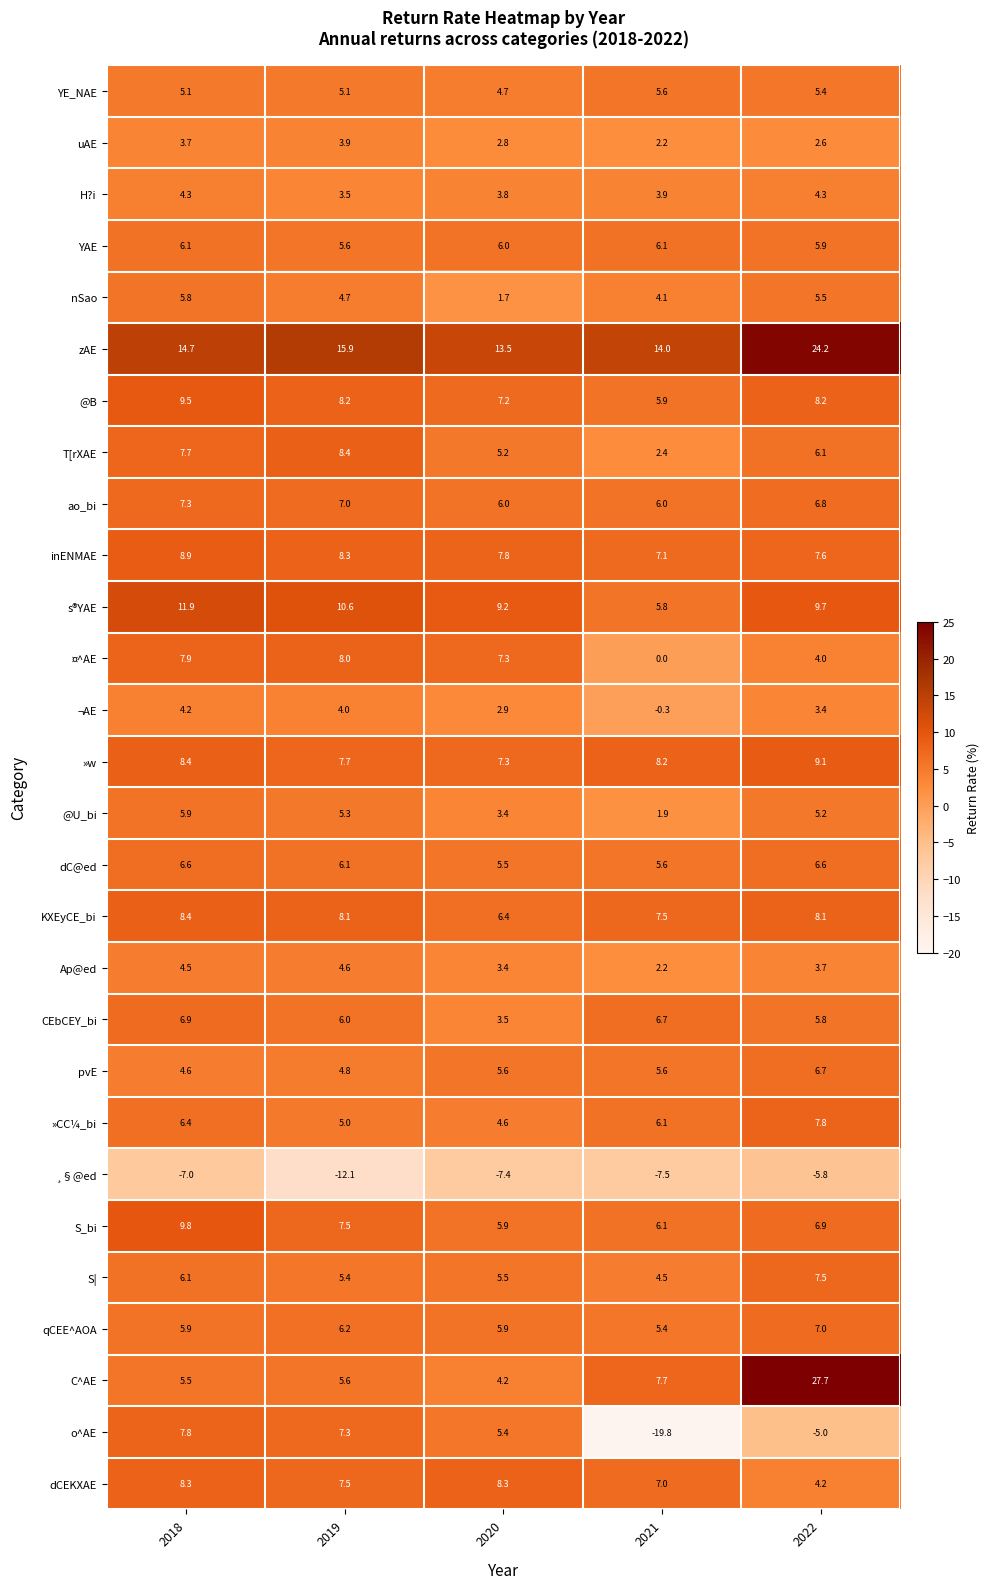

Is it true that ¤^AE equals 7.9 at 2018?

True